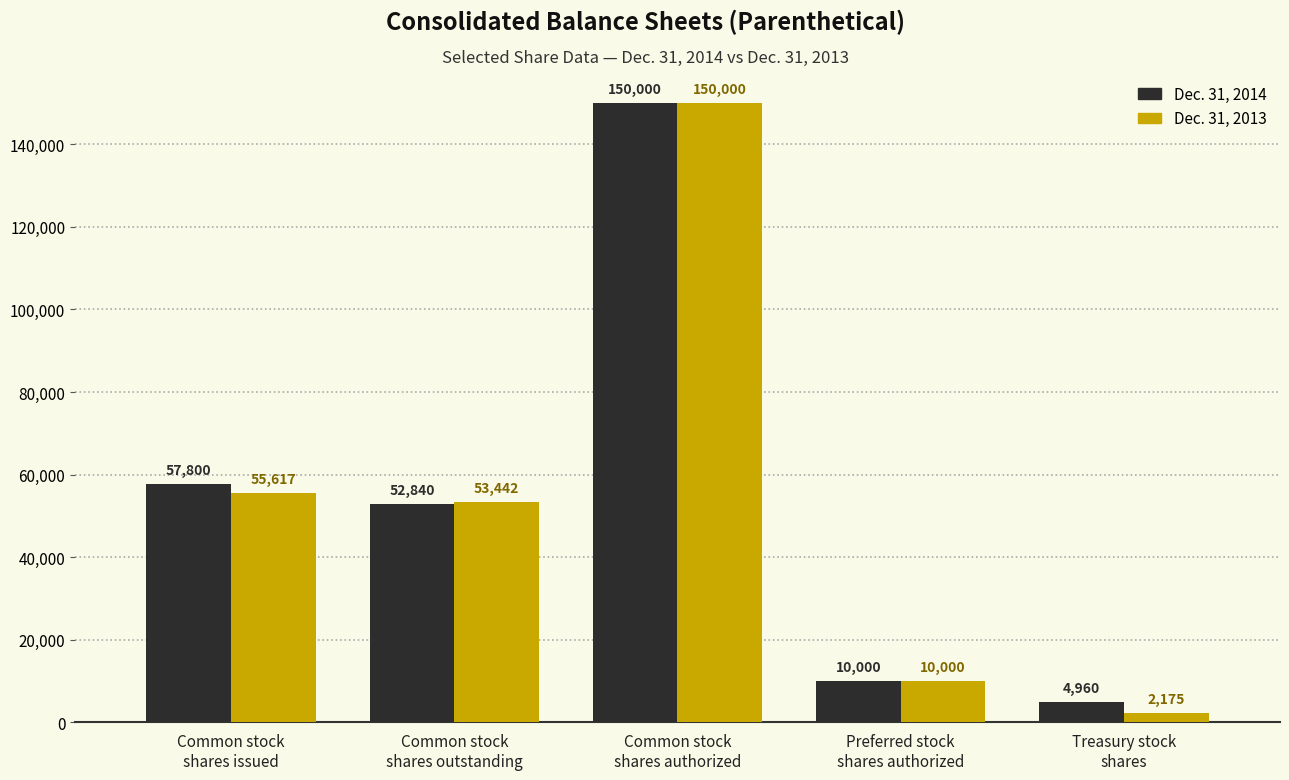

Is it true that Dec. 31, 2013 equals 243138 at Common stock
shares authorized?

False